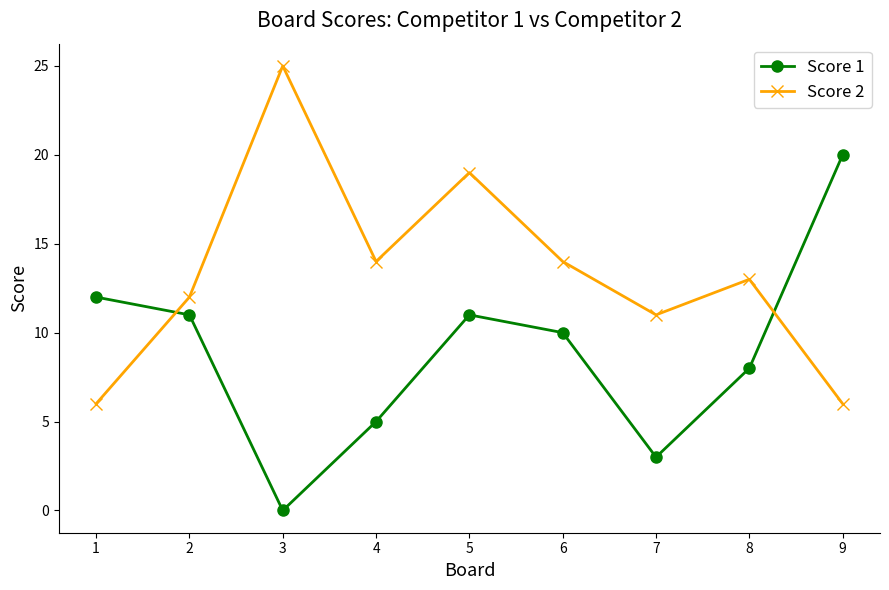

What is the difference between the Score 2 values at 3 and 4?

11